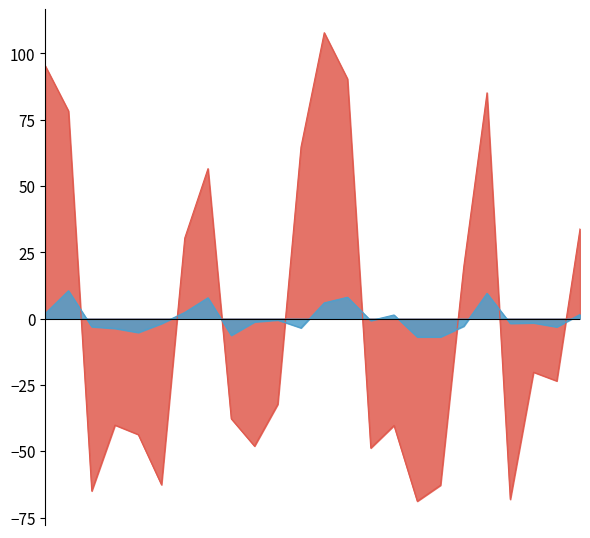

True or false: İÇECEK has more than 2 points higher than both neighbors.

True